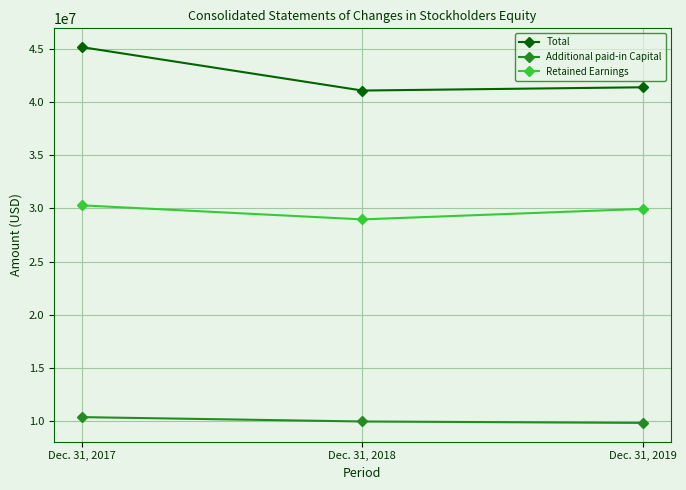

List the series in order of their peak value, lowest first.

Additional paid-in Capital, Retained Earnings, Total